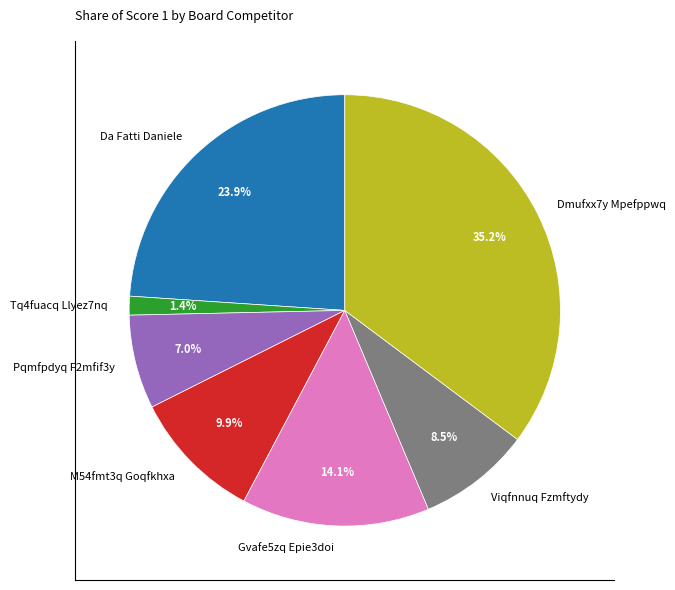

What is the ratio of the value at Da Fatti Daniele to the value at Gvafe5zq Epie3doi?

1.7